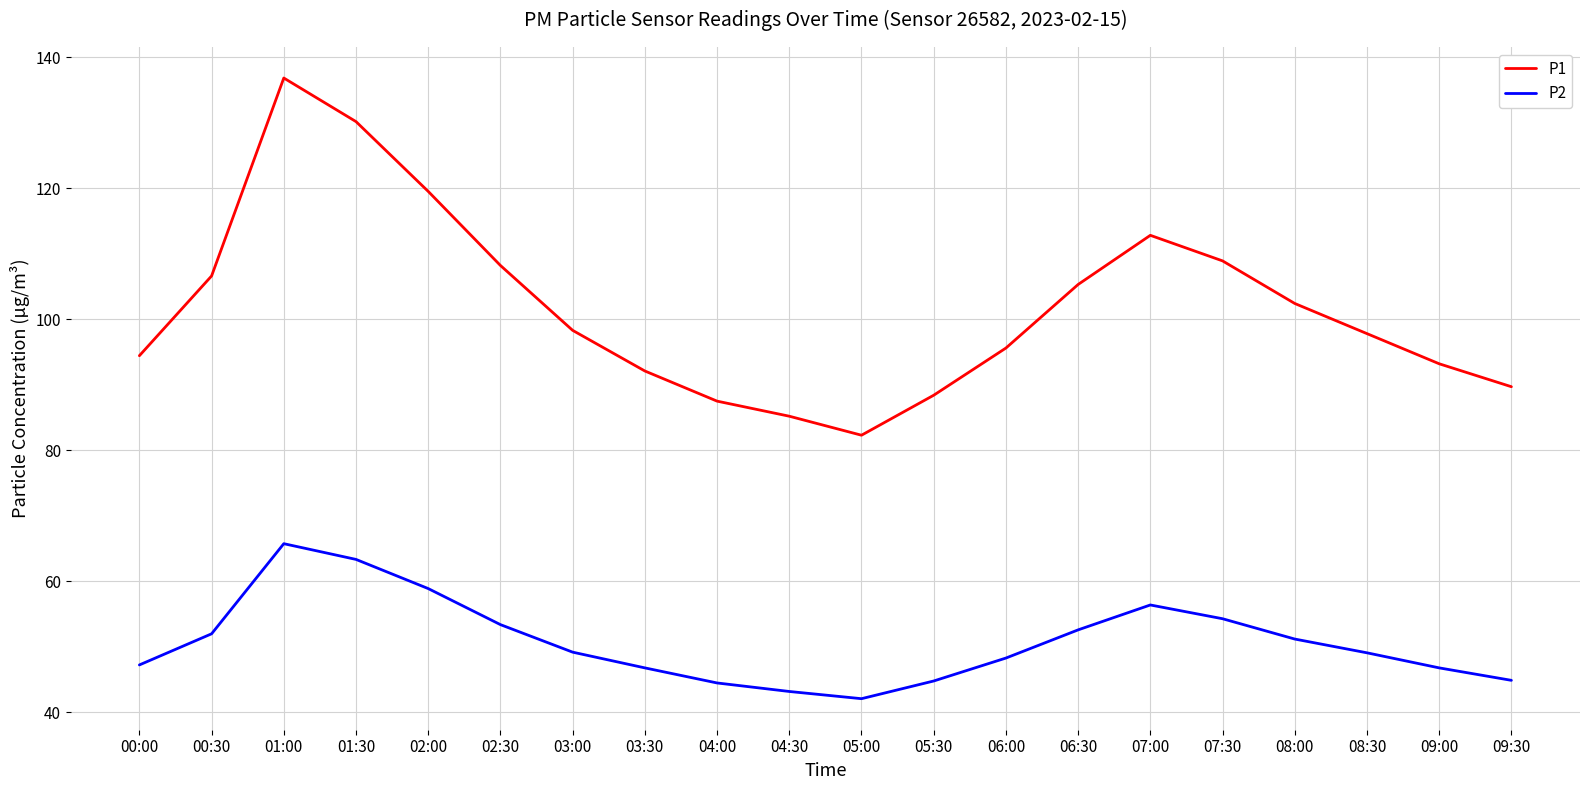

Between 05:00 and 07:00, which series saw the biggest shift?

P1